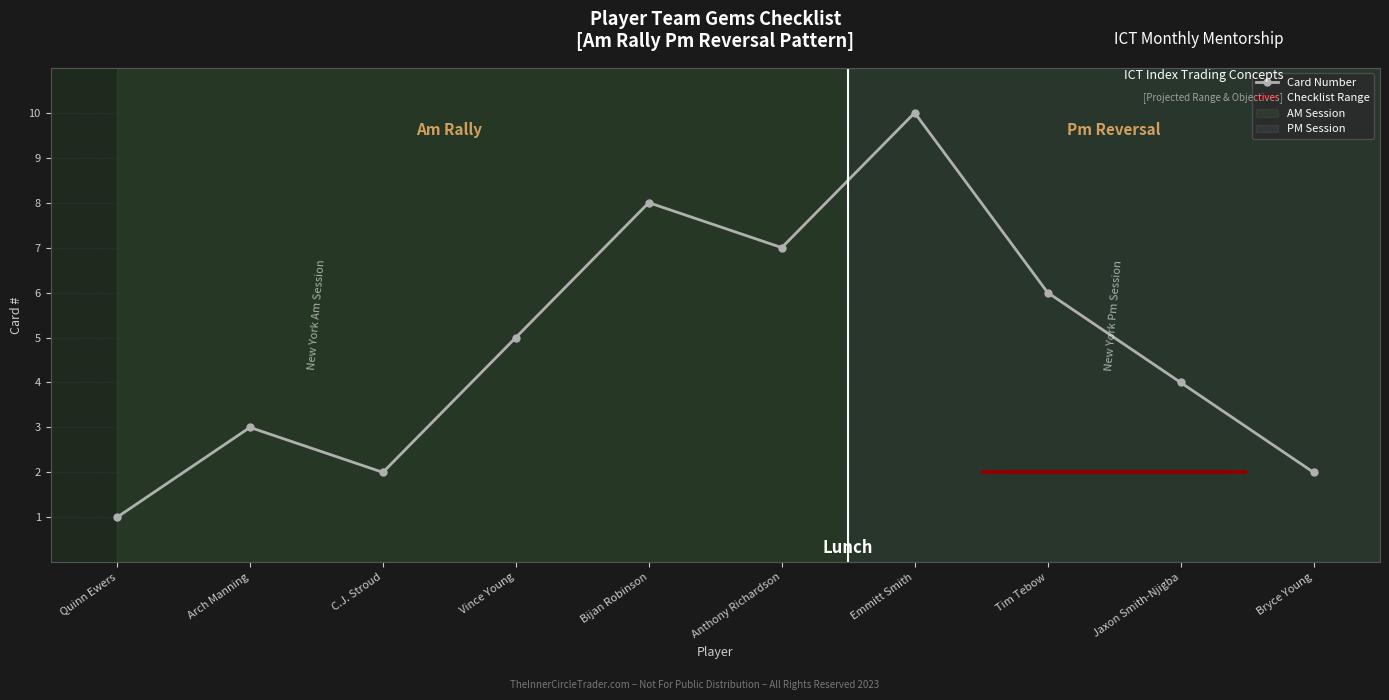

Rank the categories by value from lowest to highest.

Quinn Ewers, C.J. Stroud, Bryce Young, Arch Manning, Jaxon Smith-Njigba, Vince Young, Tim Tebow, Anthony Richardson, Bijan Robinson, Emmitt Smith